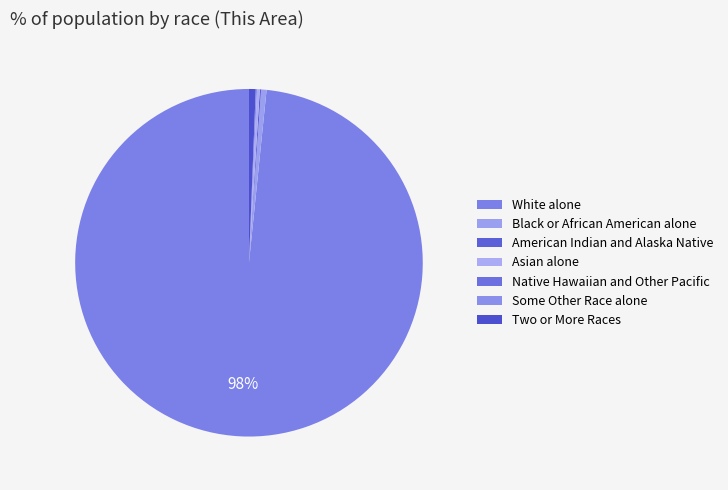

Is White alone the majority of the pie?

Yes